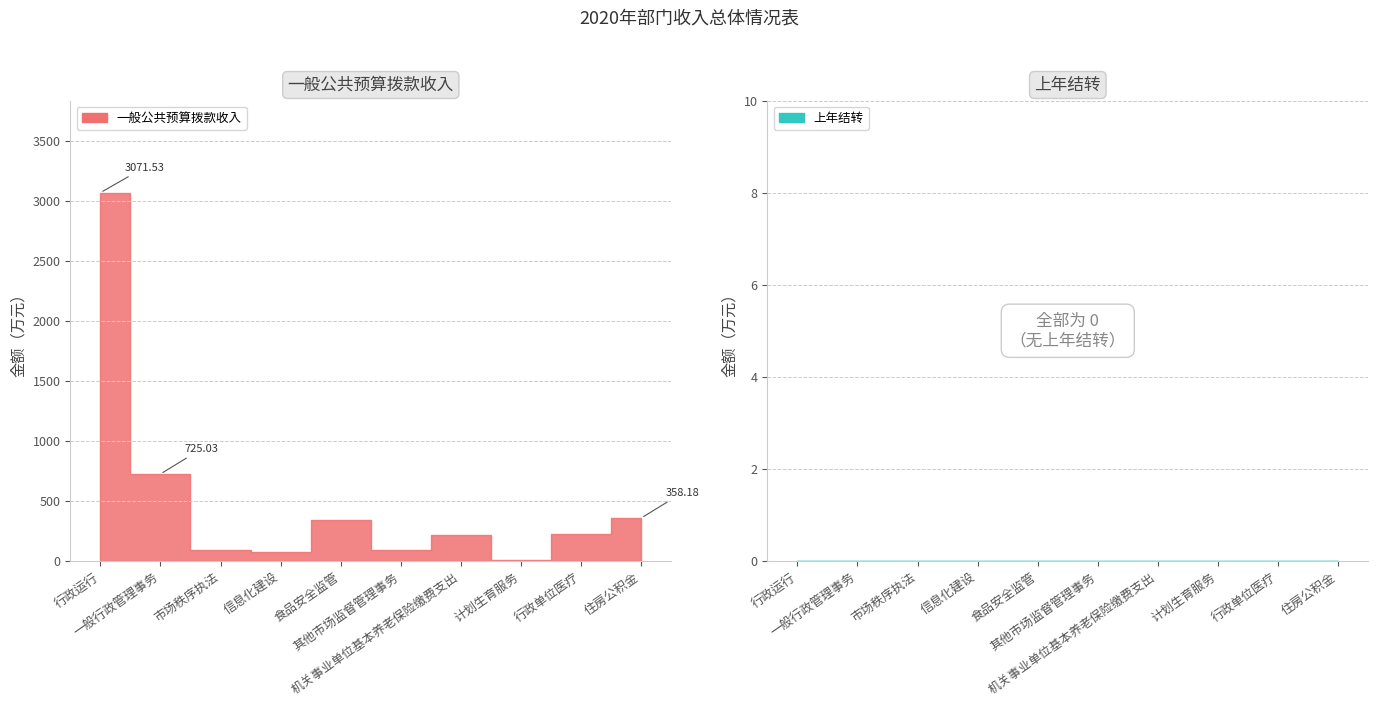

Which has a higher value, 其他市场监督管理事务 or 市场秩序执法?

市场秩序执法